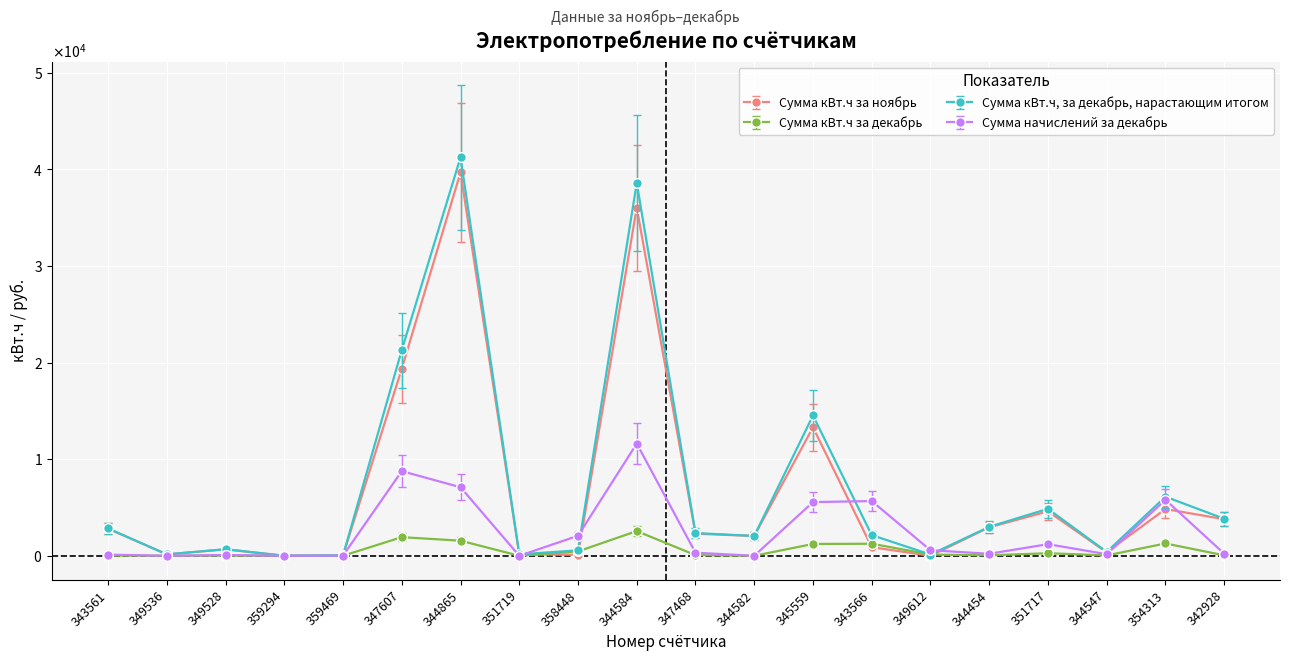

What is the label of the 4th point from the left?

359294